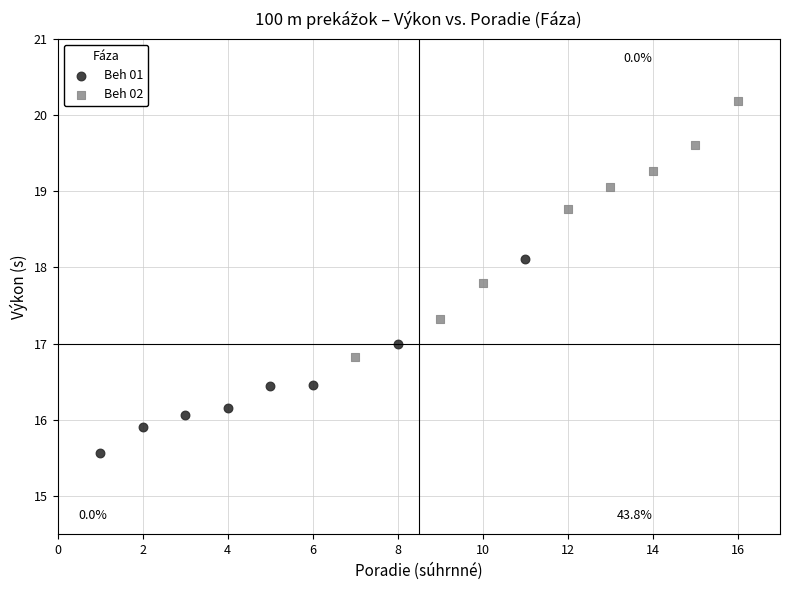

Which series contains the highest Y value?

Beh 02